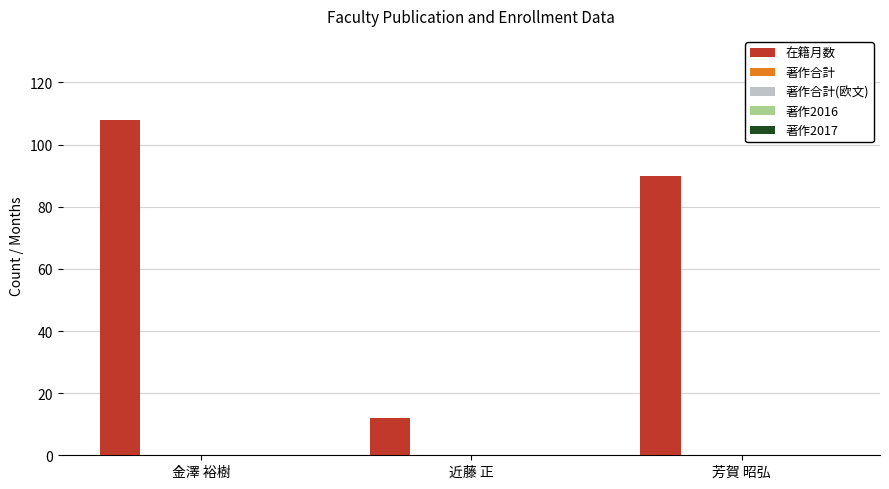

What is the smallest value displayed?

12